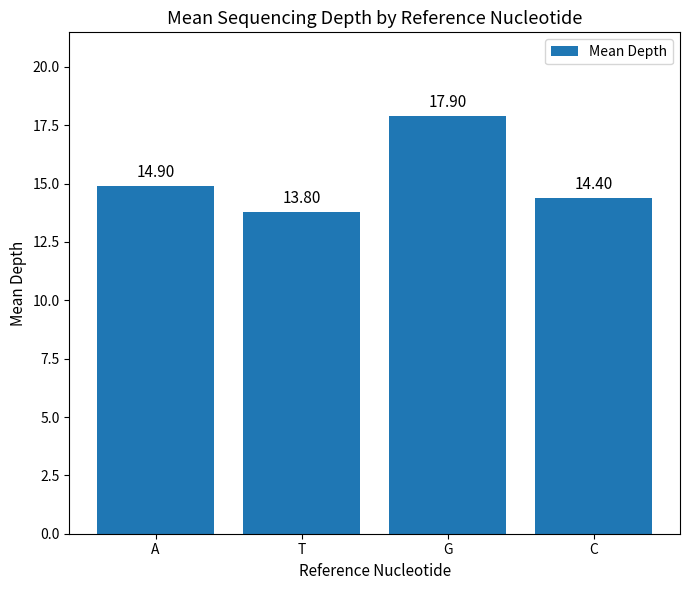

What is the sum of the values at G and C?

32.3